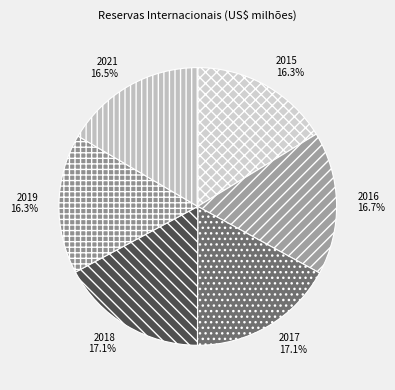

The 2019 slice represents 16% of the pie. True or false?

True